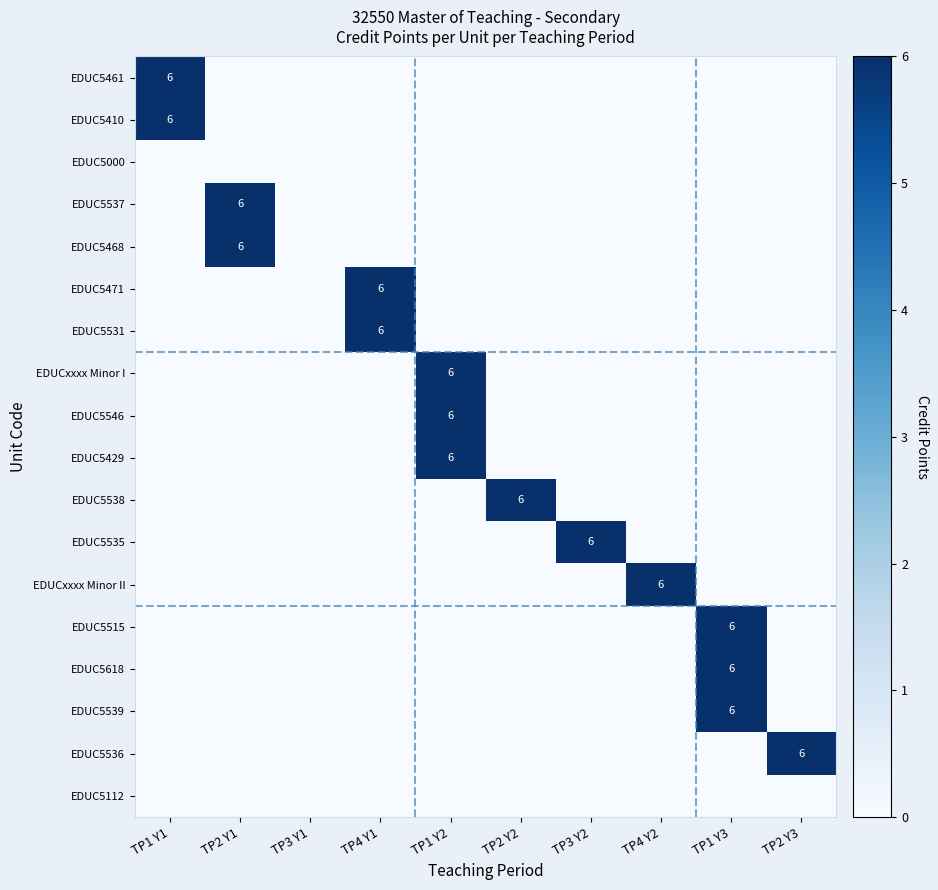

The value of EDUC5461 at TP1 Y1 is 4. True or false?

False